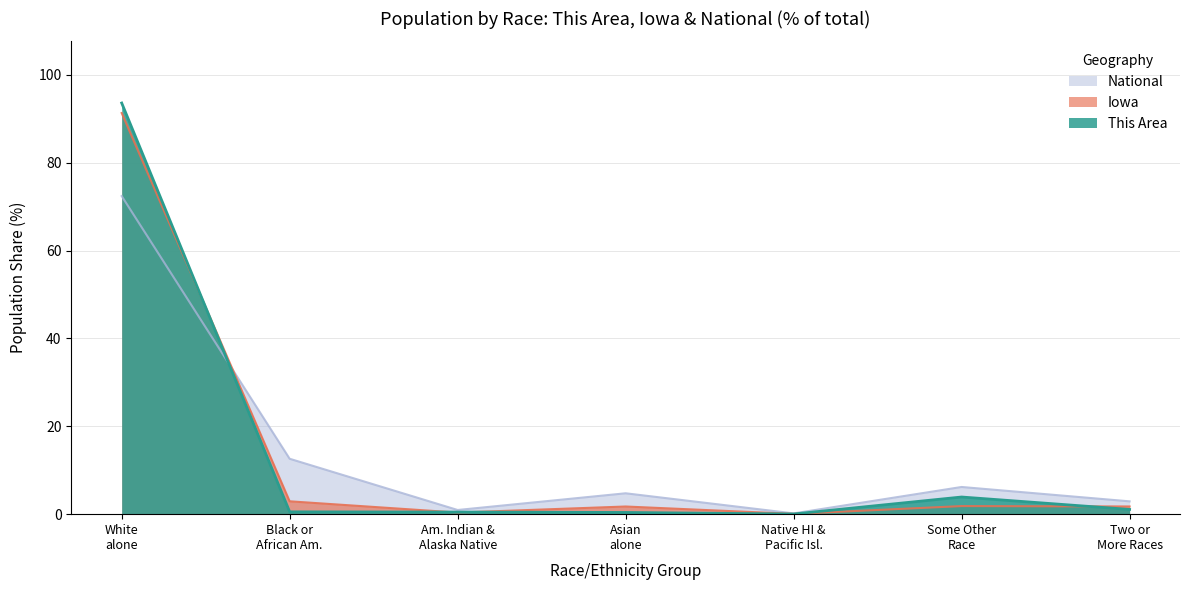

Which series has the largest range (max minus min)?

This Area